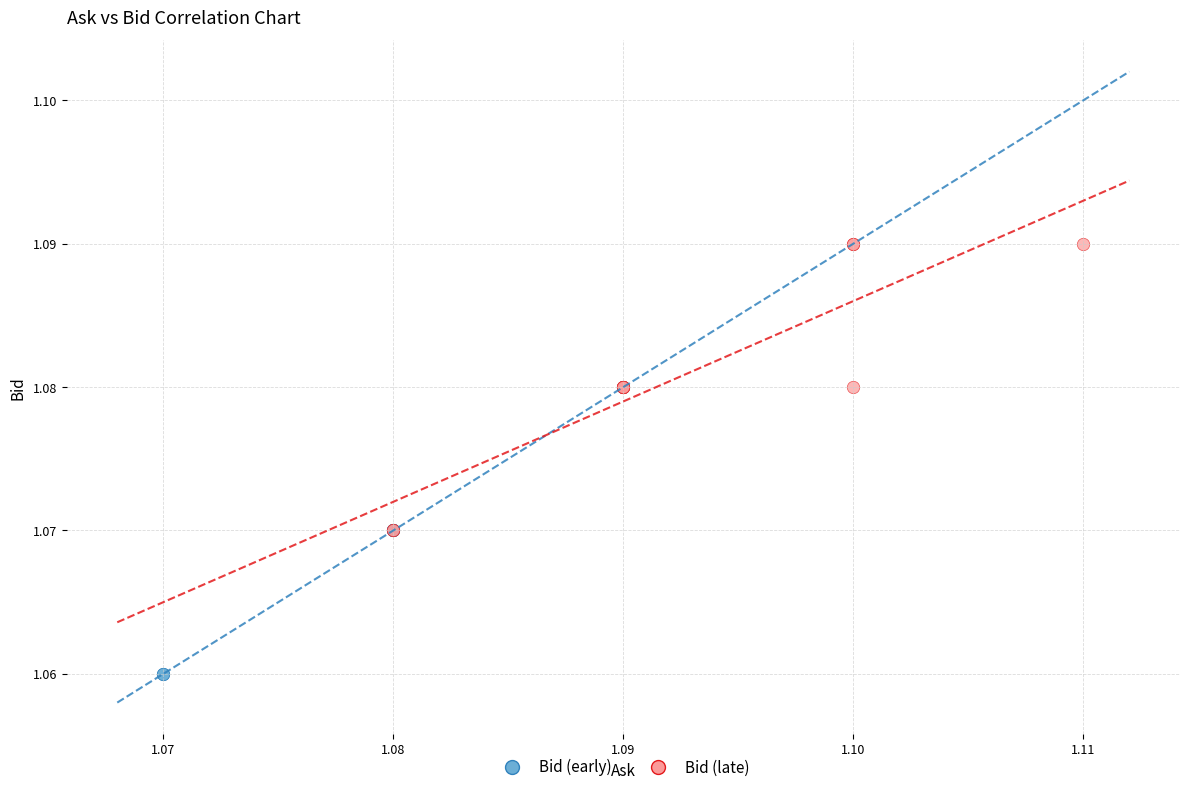

Which series contains the lowest Y value?

Bid (early)